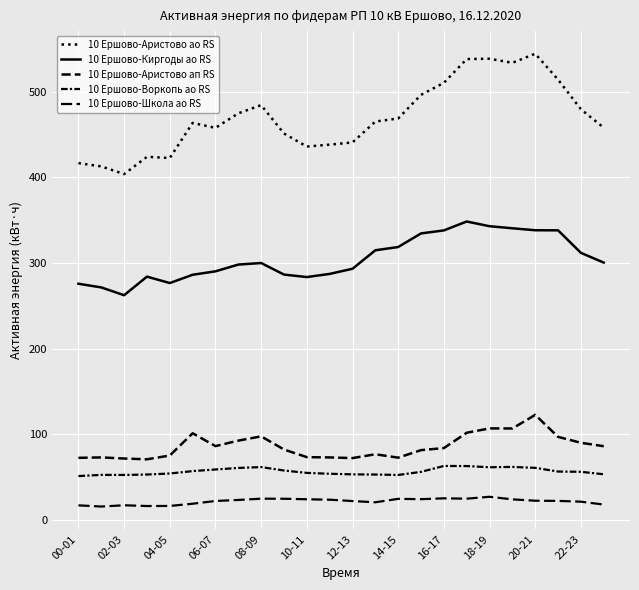

What is the average value of the 10 Ершово-Аристово ап RS series?

86.0